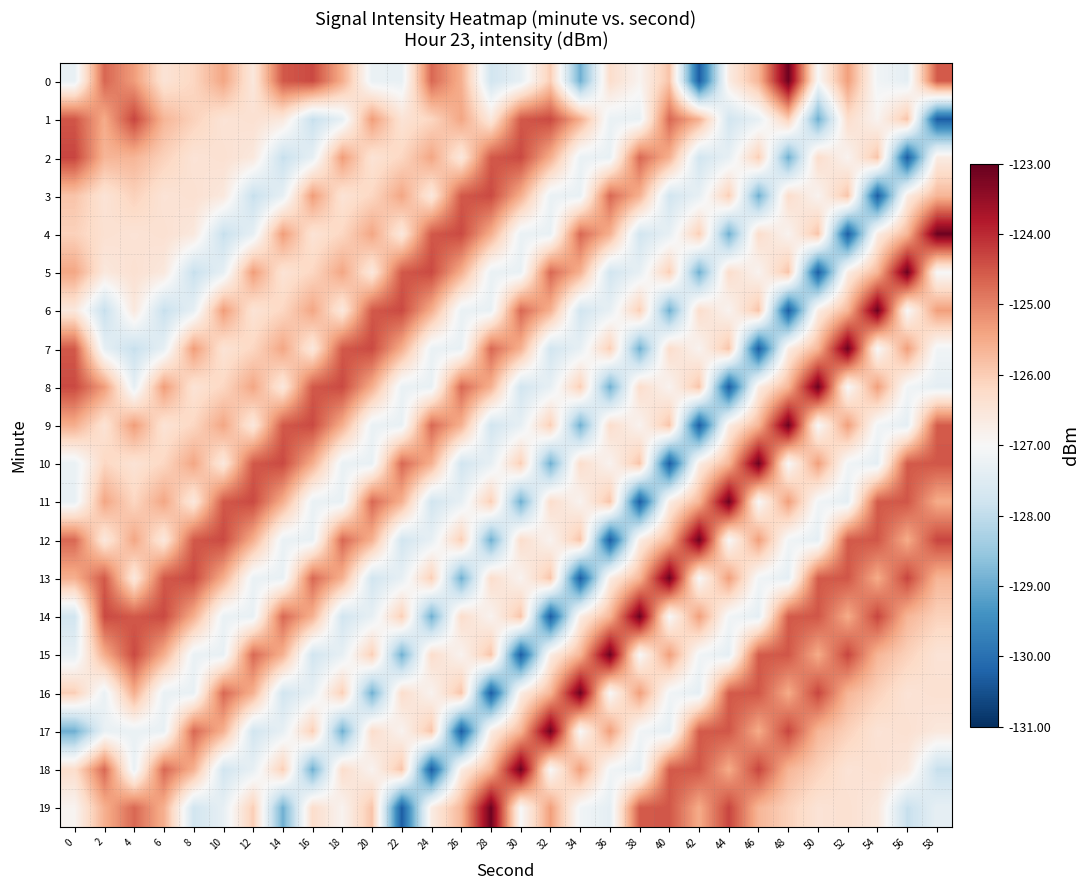

At which category does the chart reach its minimum across all series?

42